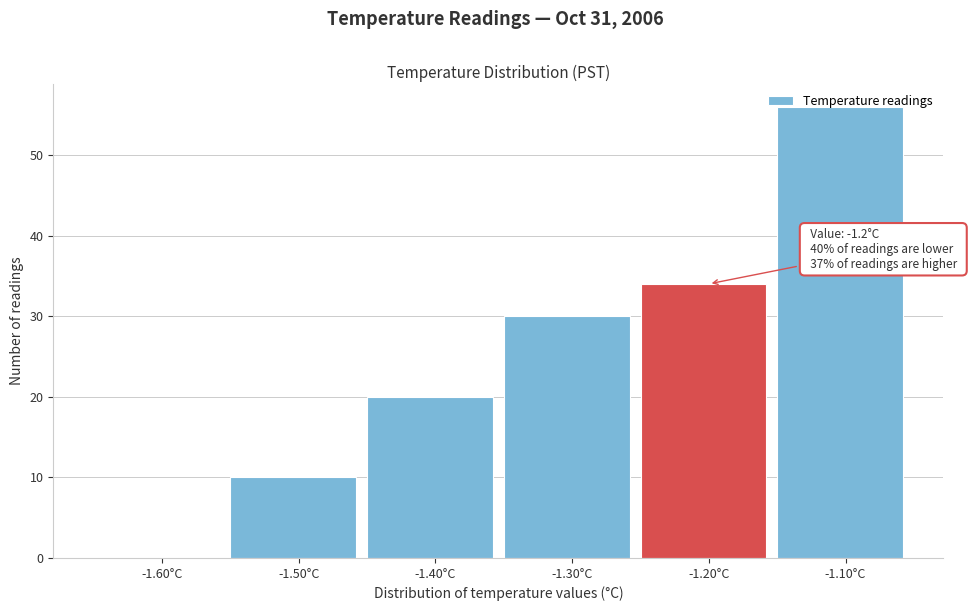

The value at -1.30°C is 11. True or false?

False